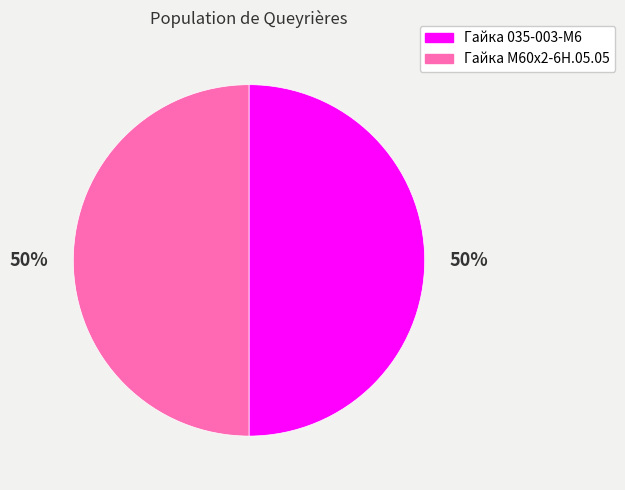

To the nearest percent, what portion does Гайка М60х2-6Н.05.05 represent?

50%